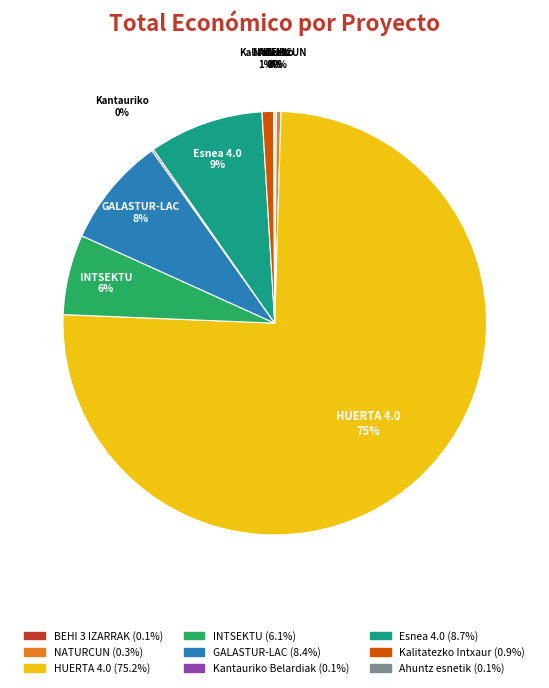

Is there any slice that represents more than half of the pie?

Yes